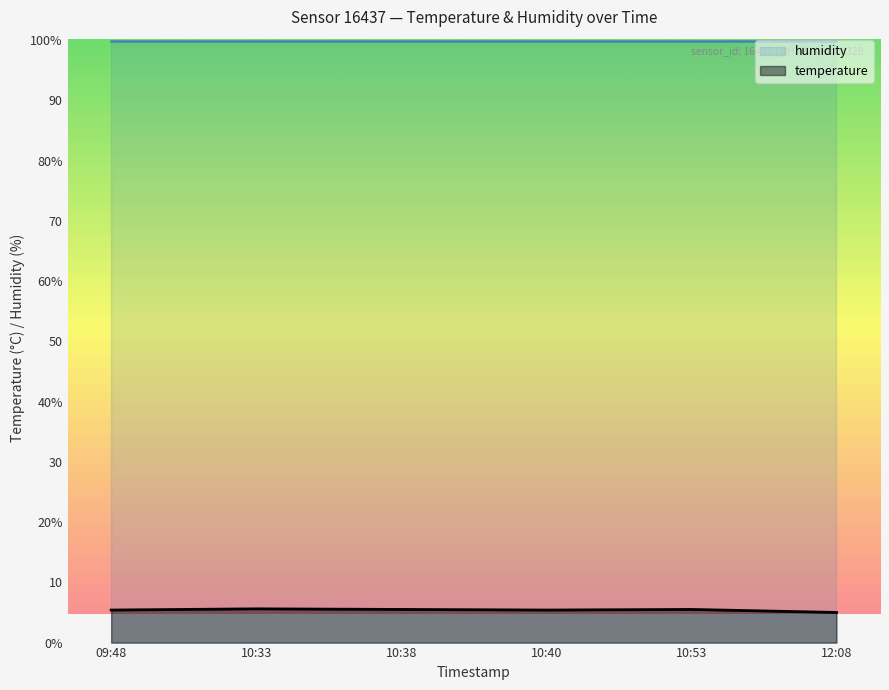

Reading right to left, what are all the values shown in this chart?

5.0	5.5	5.4	5.5	5.6	5.4